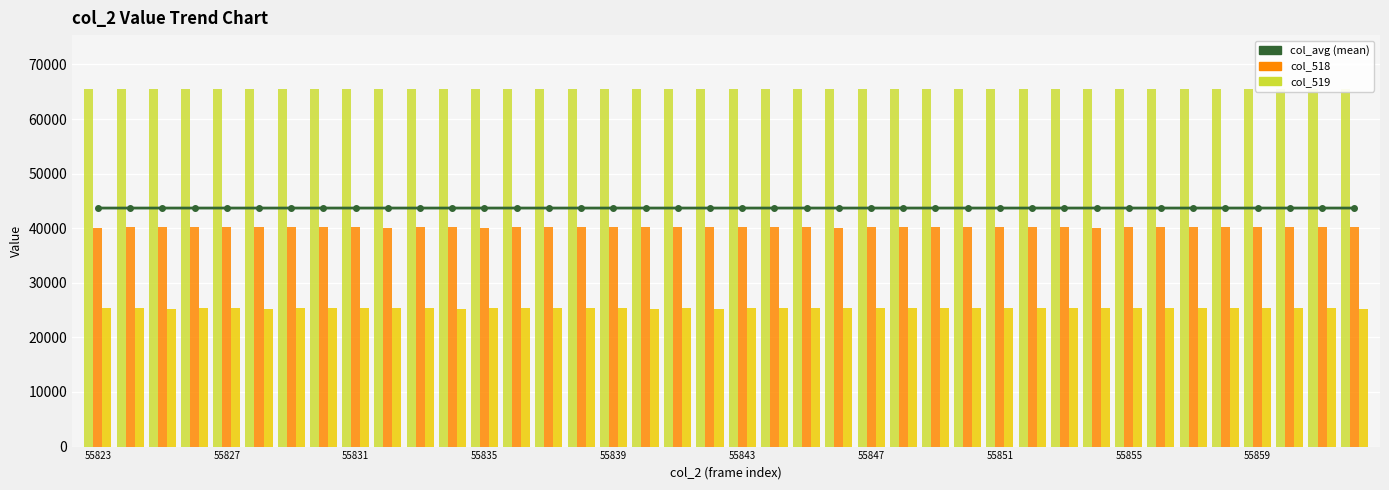

Which has a higher value, 55851 or 24?

55851